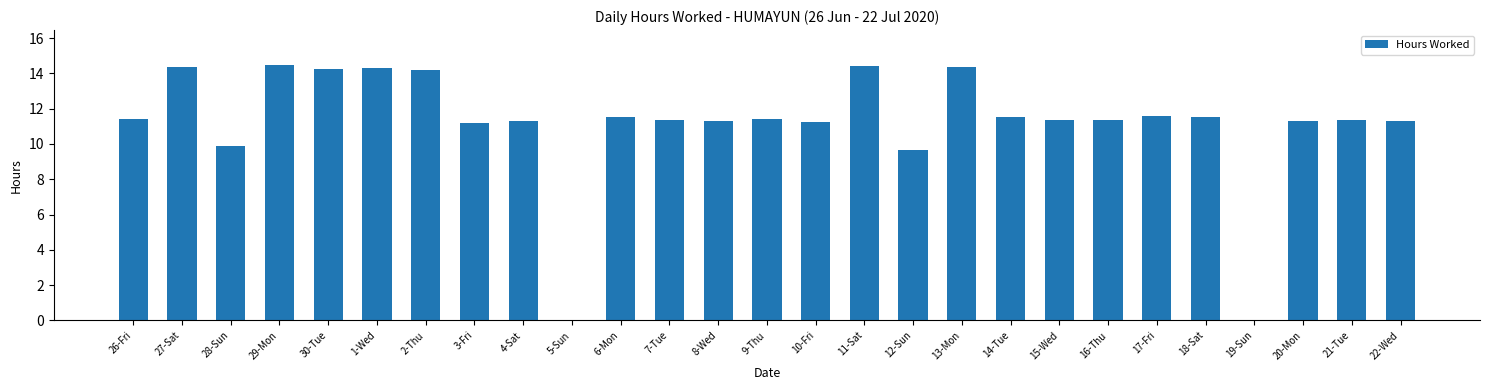

Are the bars horizontal?

No